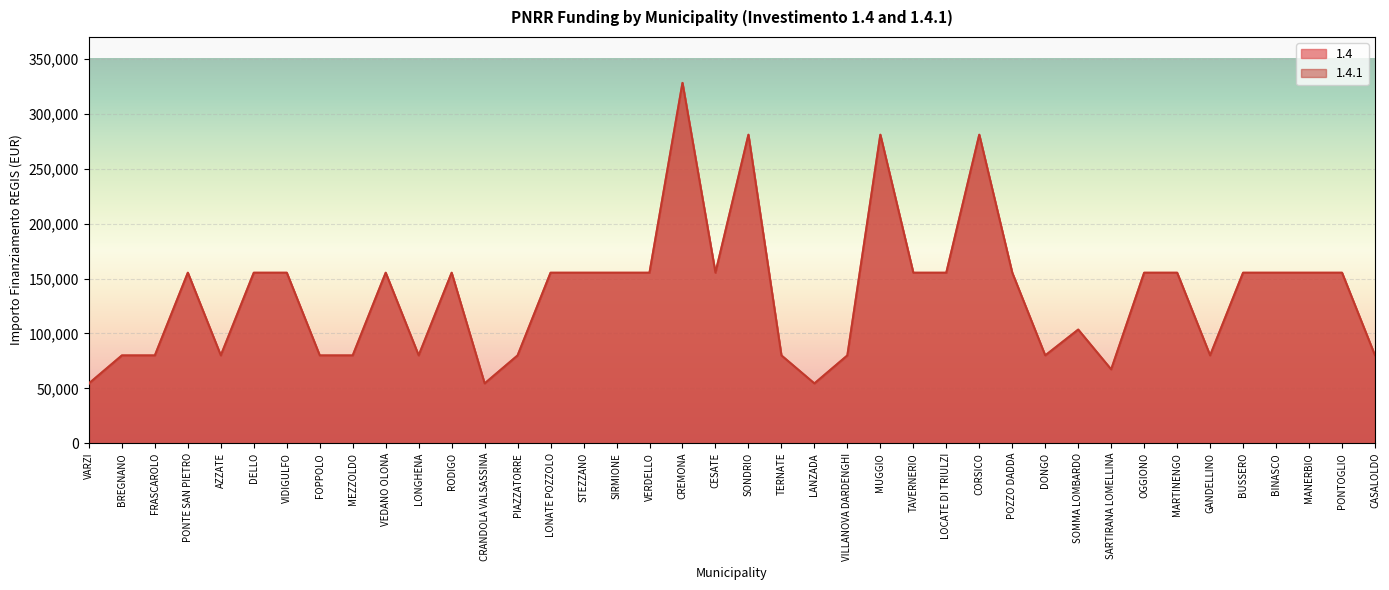

At which label is 1.4.1 closest to 191286?

PONTE SAN PIETRO